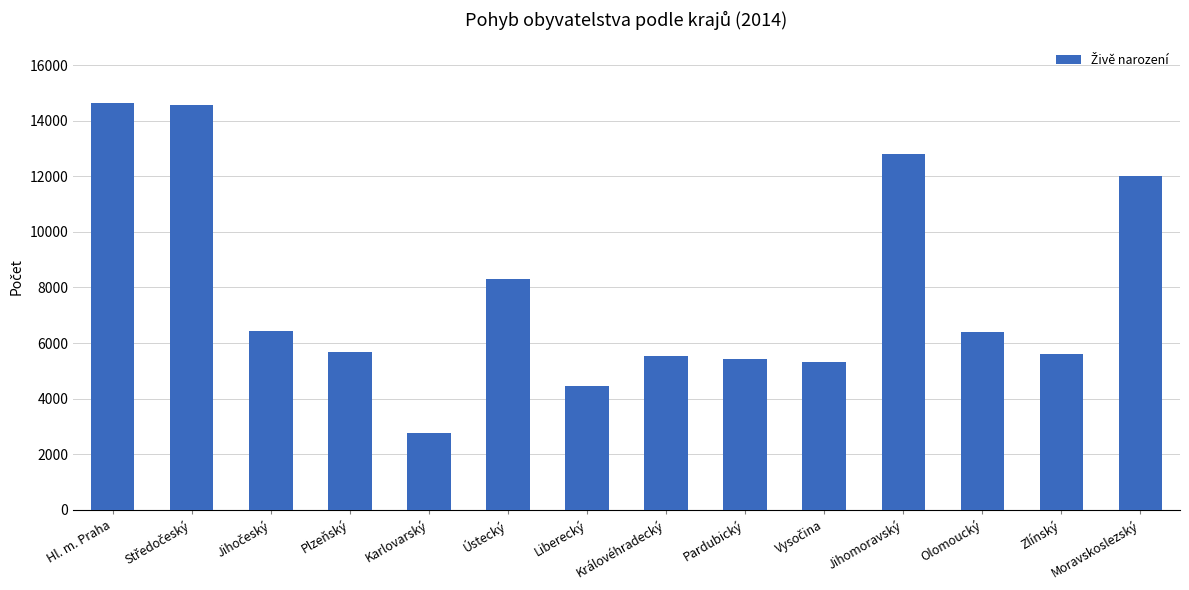

What is the difference between the second highest and minimum values?

11808